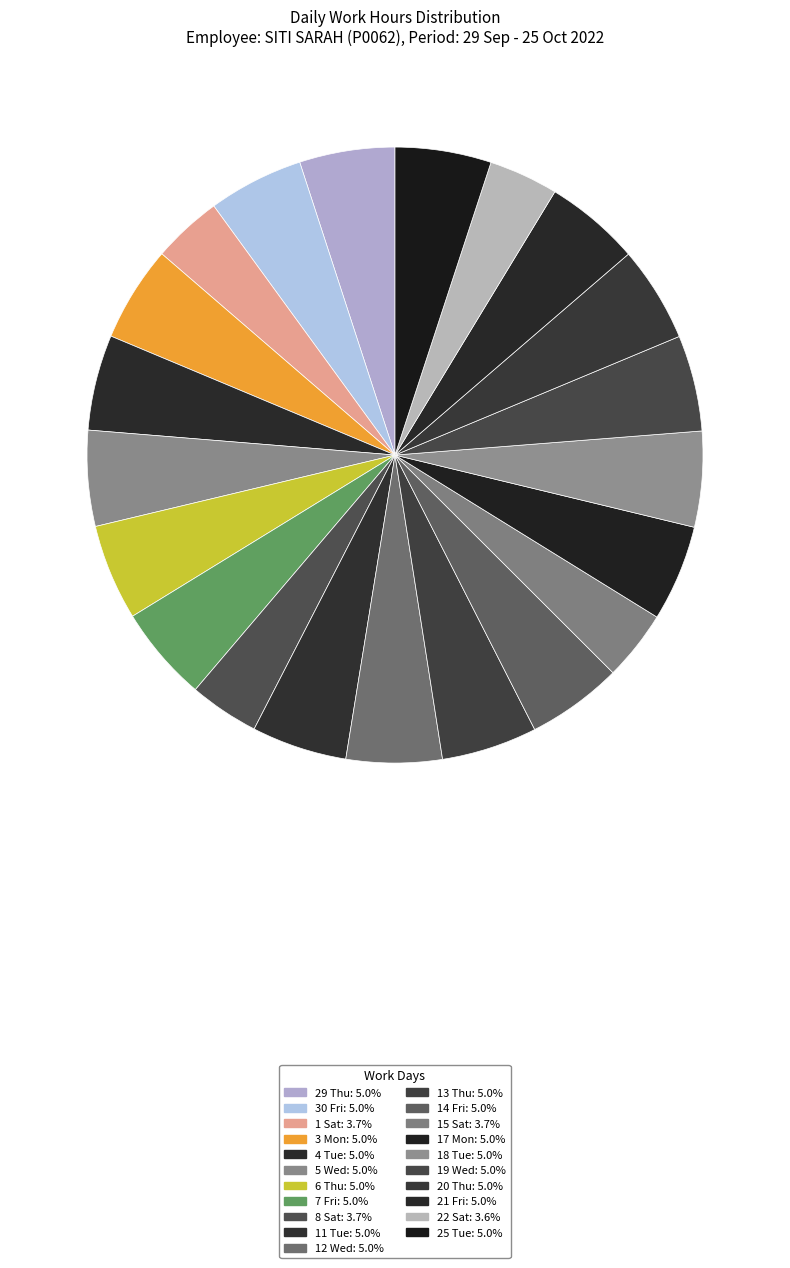

Which category has the smallest portion of the pie?

22 Sat